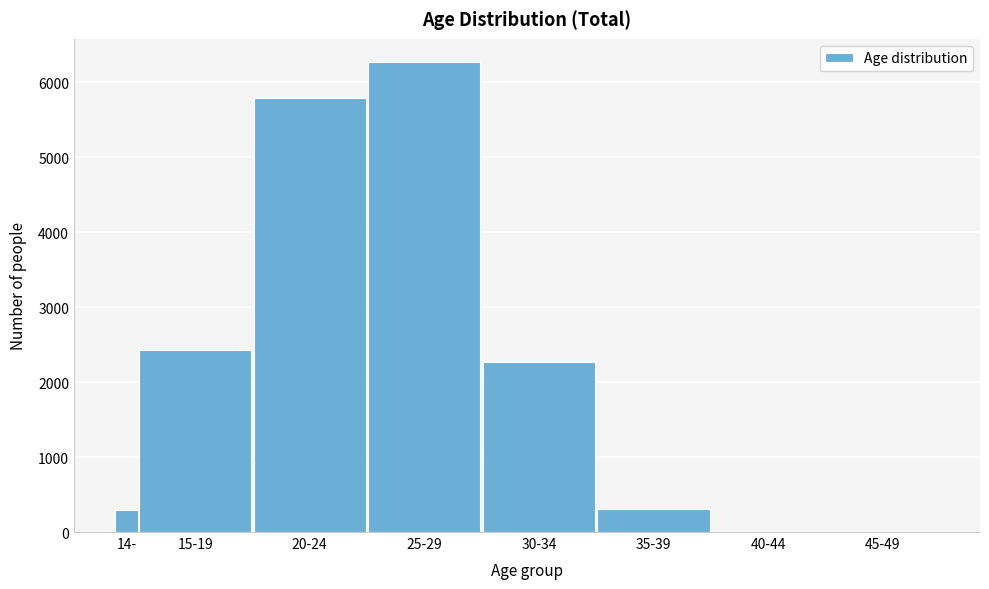

What is the change in value from 30-34 to 35-39?

-1960